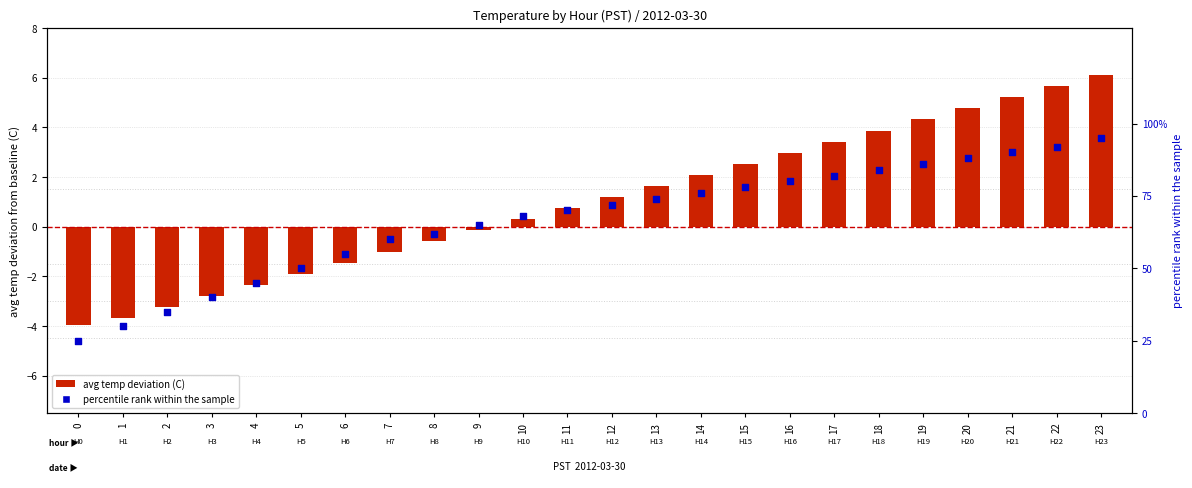

Which series has the largest Y range (max minus min)?

percentile rank within the sample